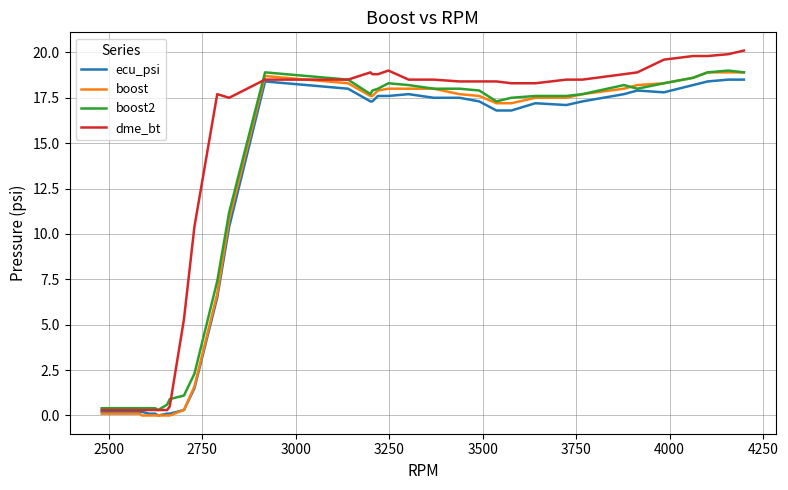

What is the maximum value for boost2?

19.0